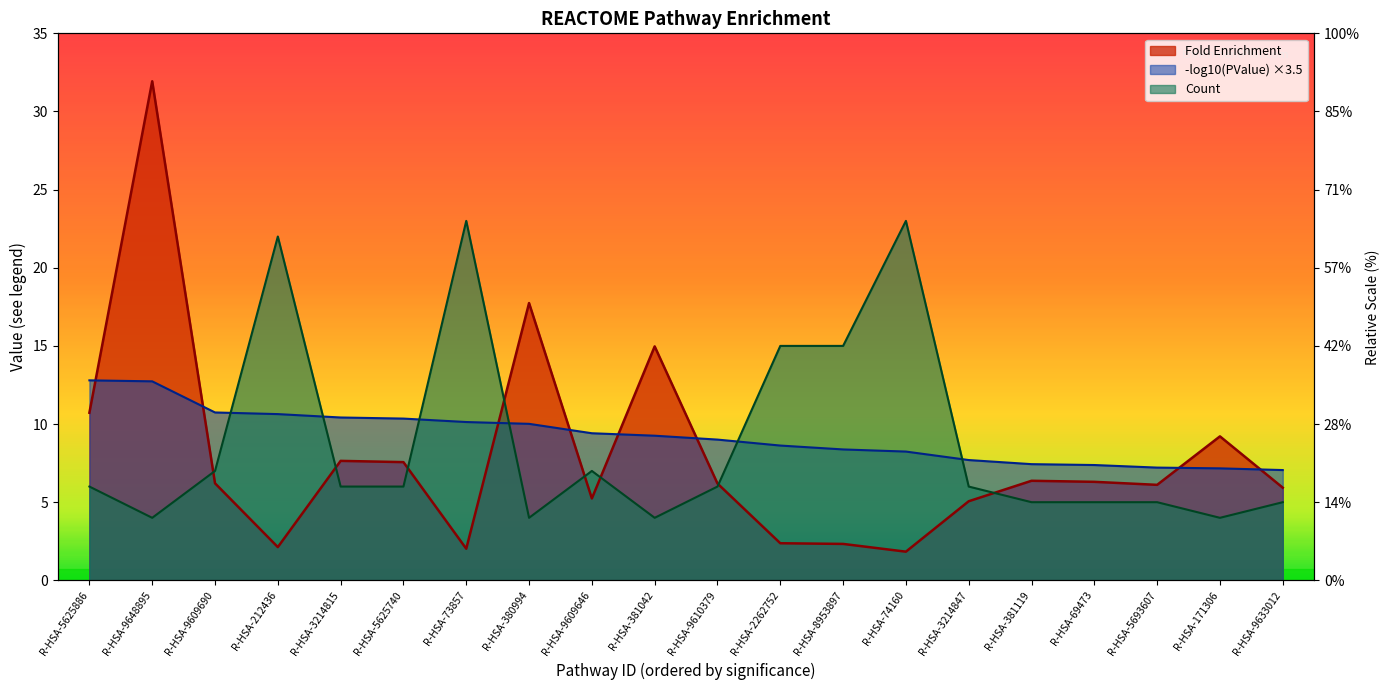

What is the value of the Fold Enrichment point at the 16th from the left?

6.4